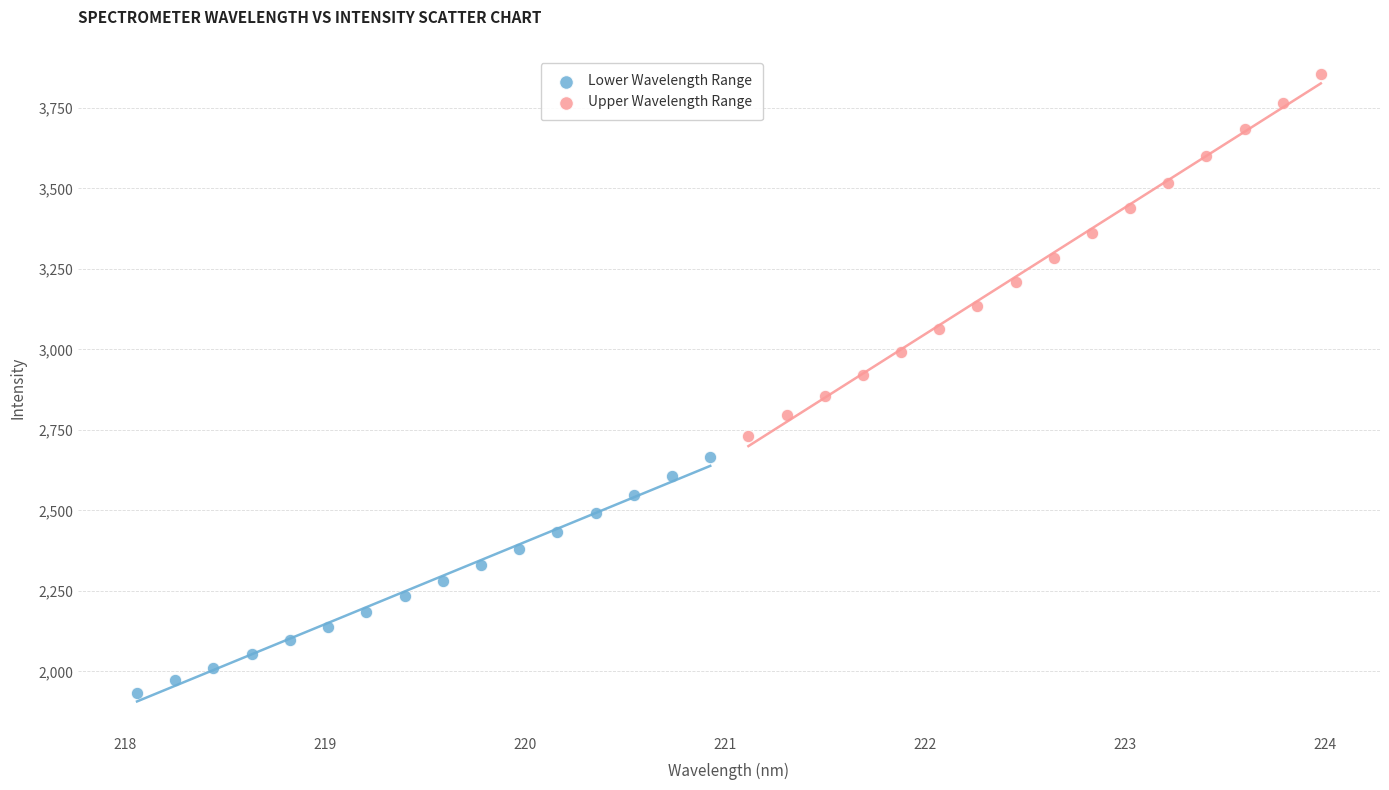

Which series has the largest Y range (max minus min)?

Upper Wavelength Range